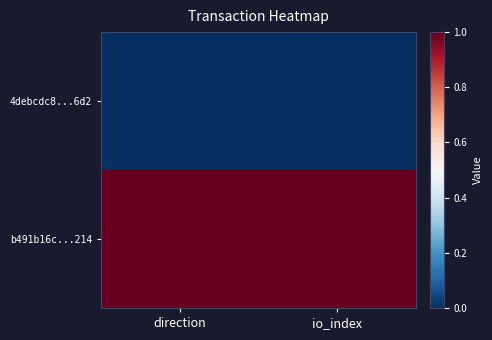

Which series has the largest total across all categories?

b491b16c...214